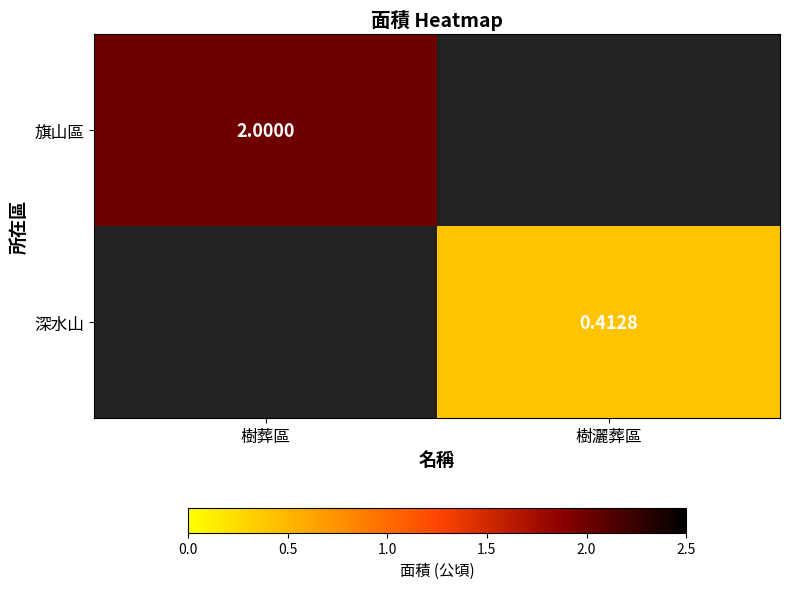

Is the value of 深水山 at 樹灑葬區 greater than the value of 旗山區 at 樹葬區?

No